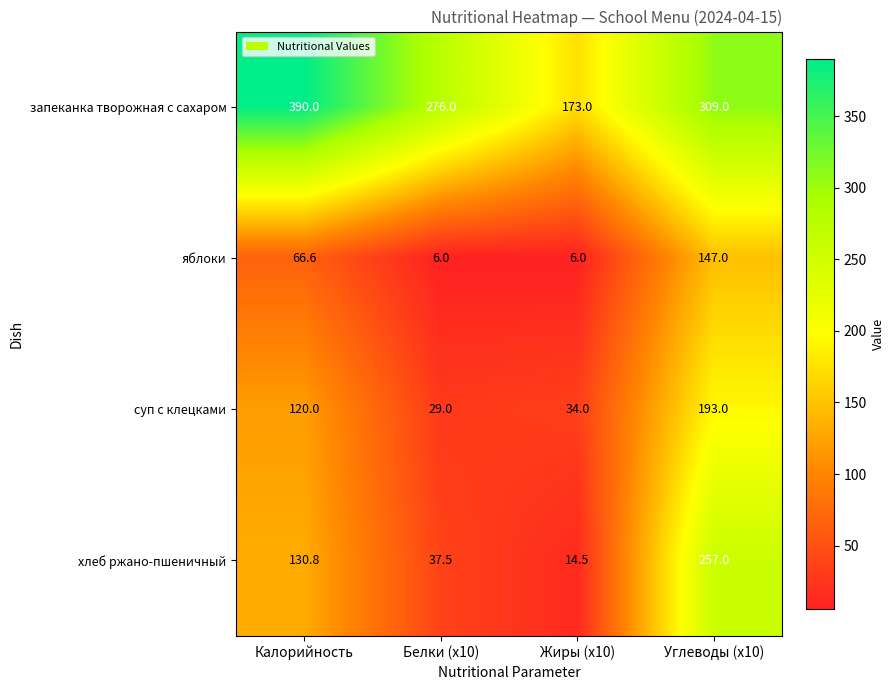

How many data points does each series have?

4